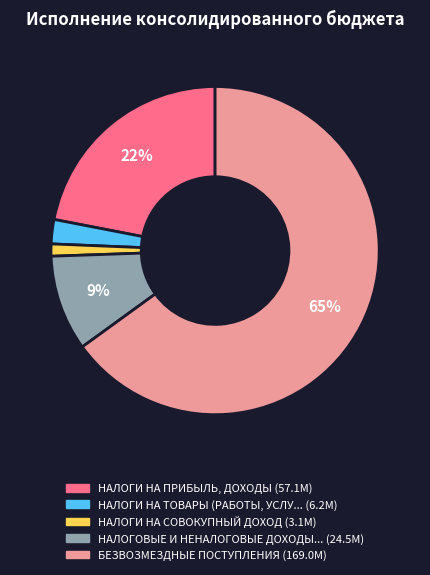

To the nearest percent, what is the average slice percentage?

20%